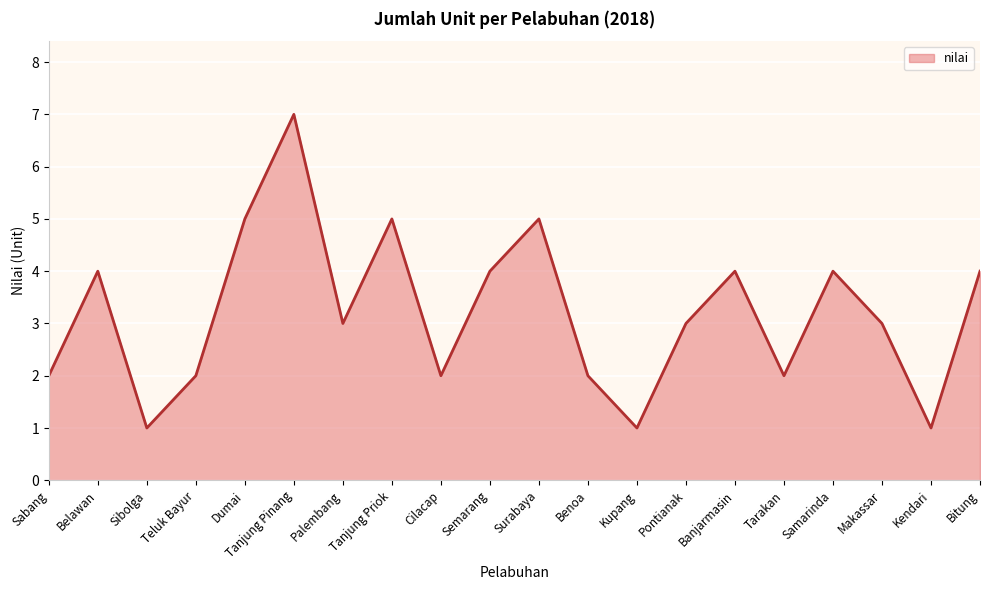

Read the value at Palembang.

3